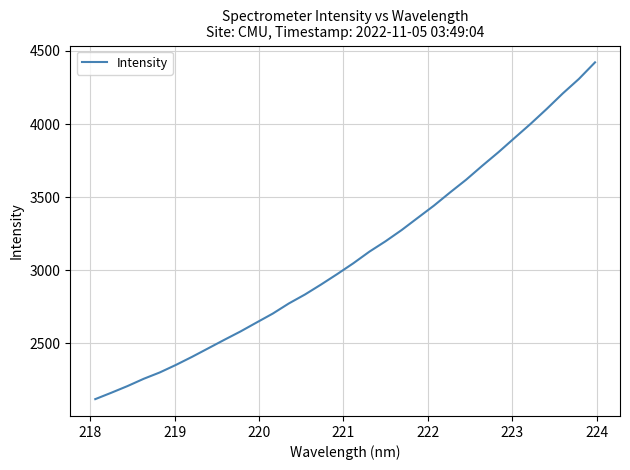

What is the difference between the maximum and minimum values?

2304.5